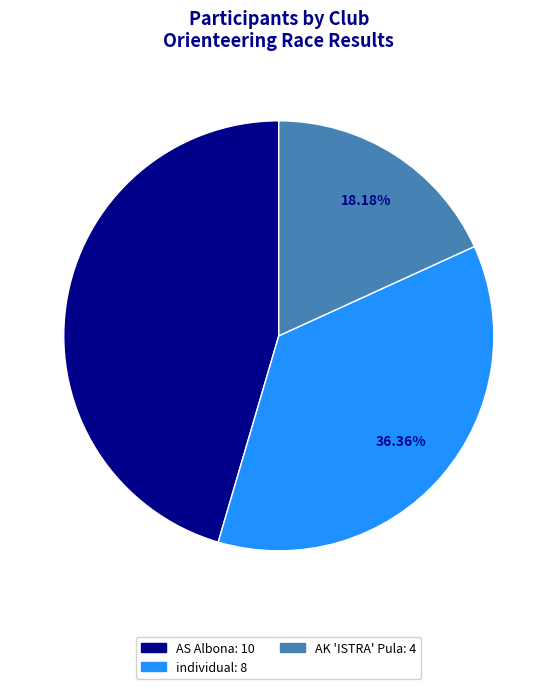

Is there a majority slice in this chart?

No